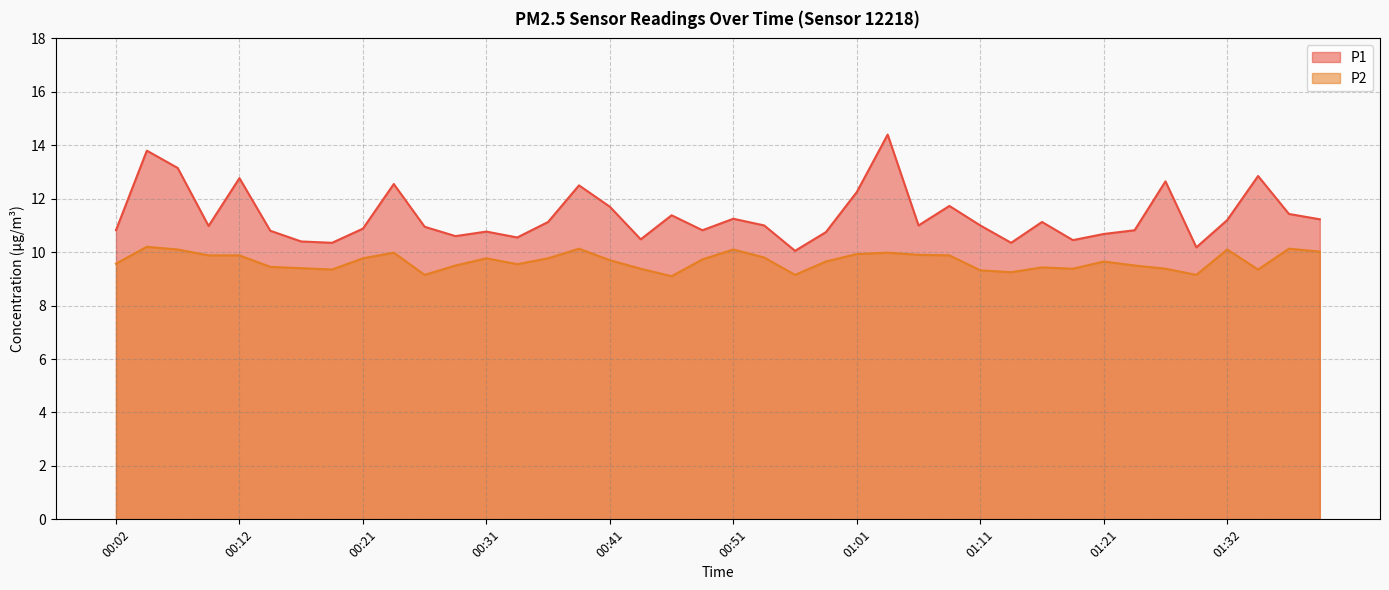

What value does the P1 series have at 01:21?

10.7